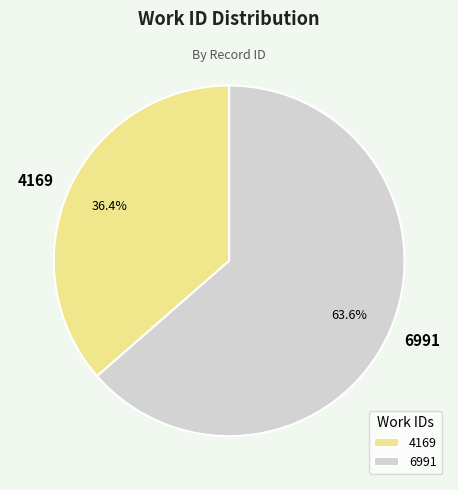

To the nearest percent, what is the difference between the largest and smallest slice percentages?

27%